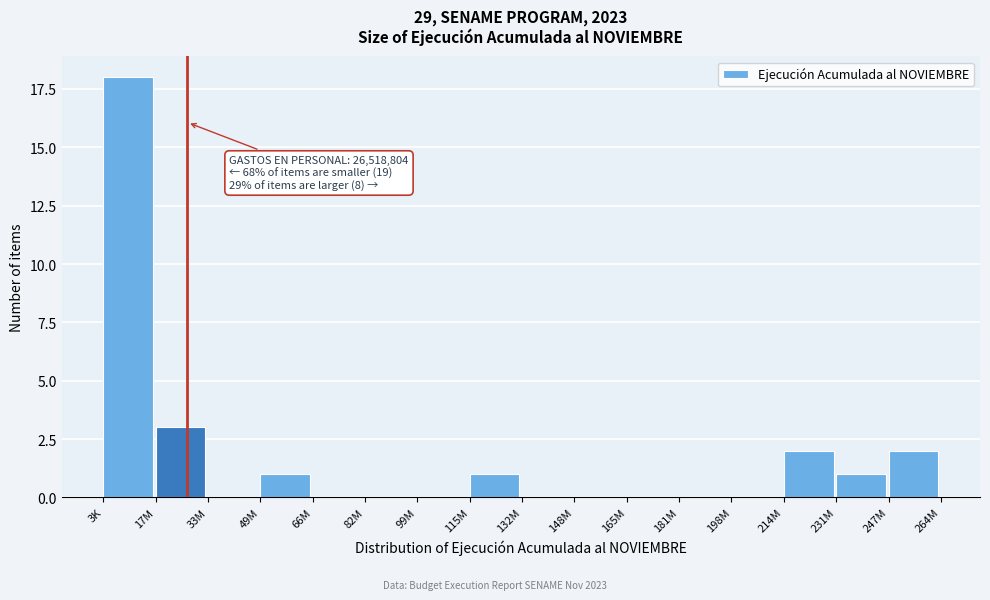

Reading left to right, extract all data points from this chart.

3K=18	17M=3	33M=0	49M=1	66M=0	82M=0	99M=0	115M=1	132M=0	148M=0	165M=0	181M=0	198M=0	214M=2	231M=1	247M=2